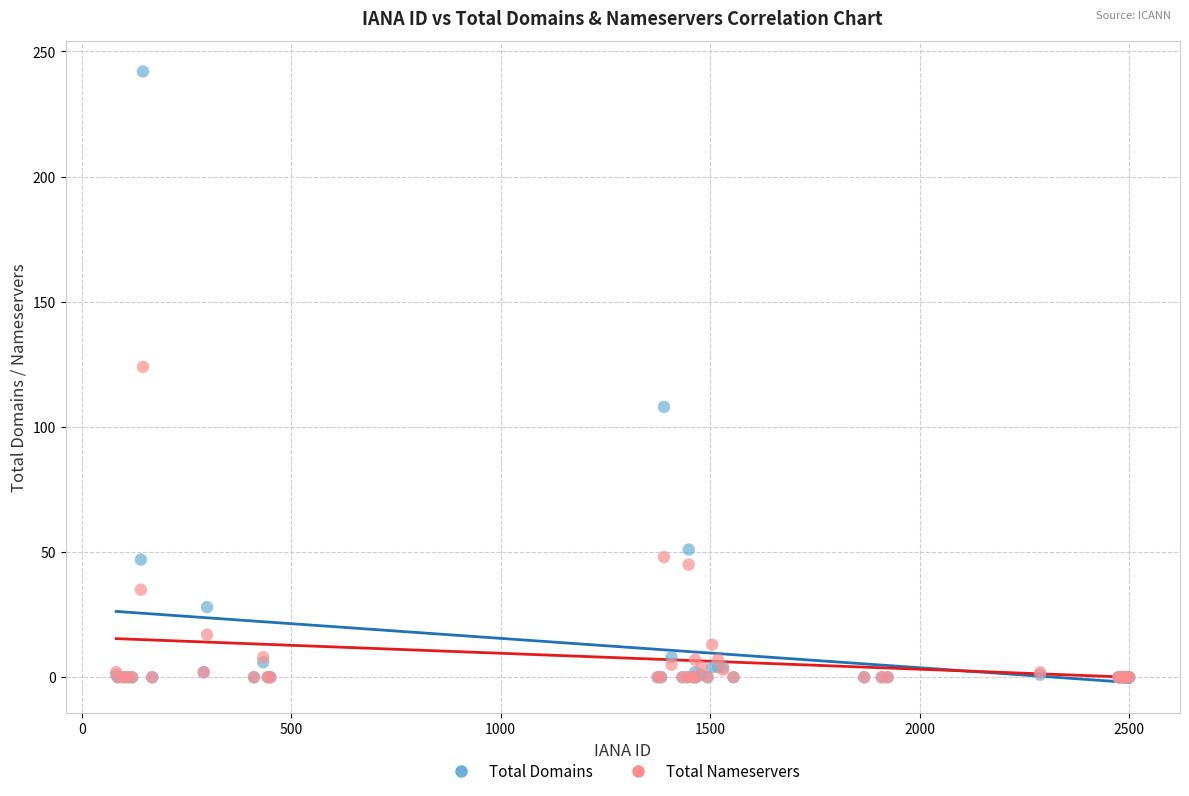

Across all series, what Y value is closest to 121?

124